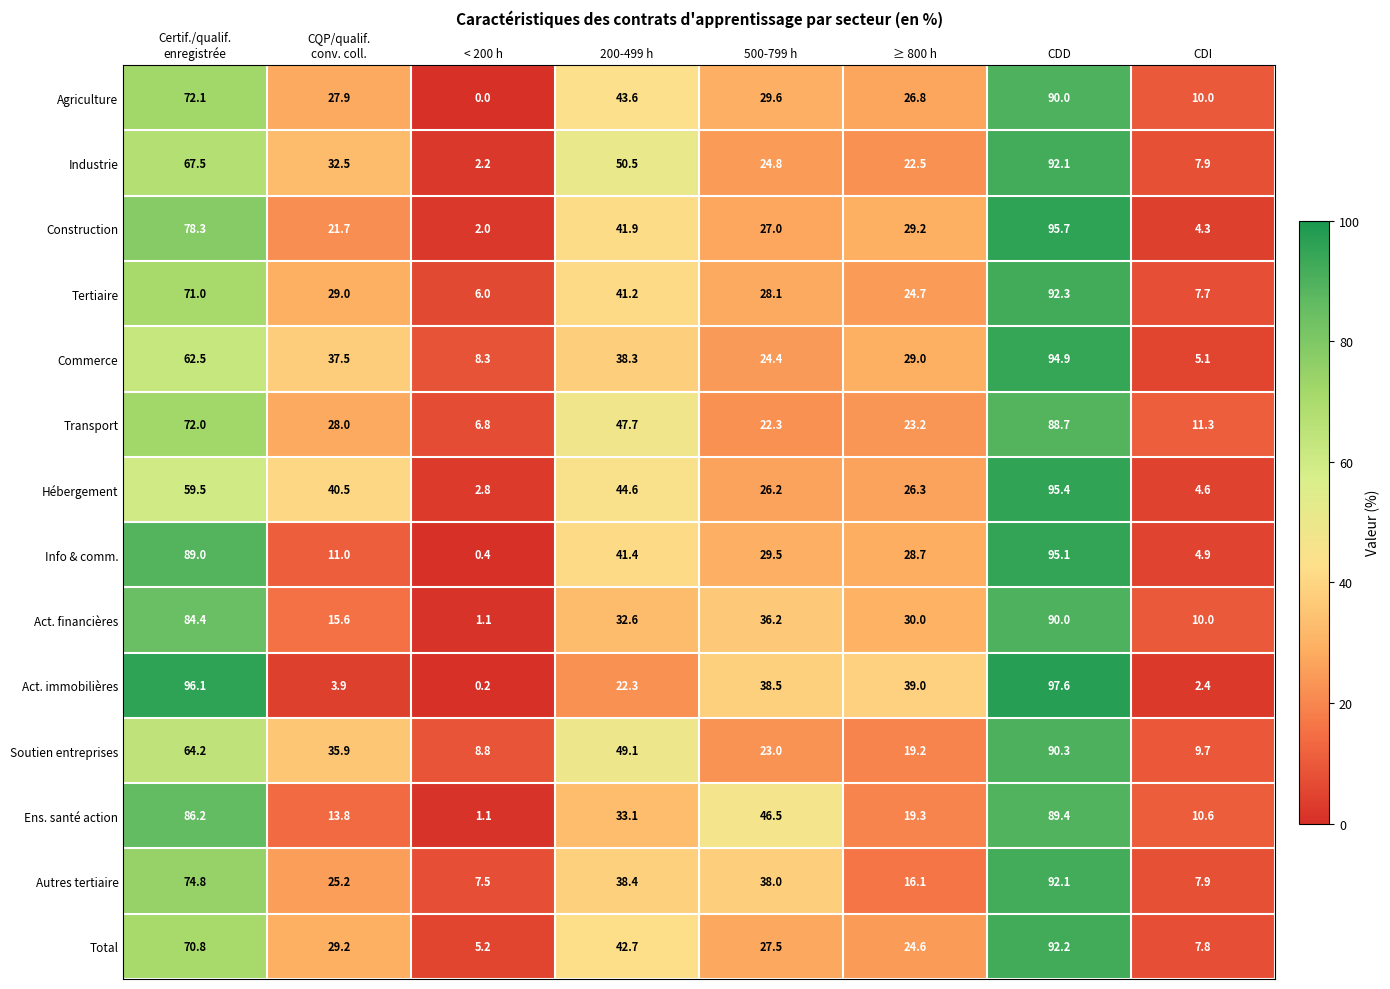

What is the difference between the highest and lowest values at CDI?

8.9